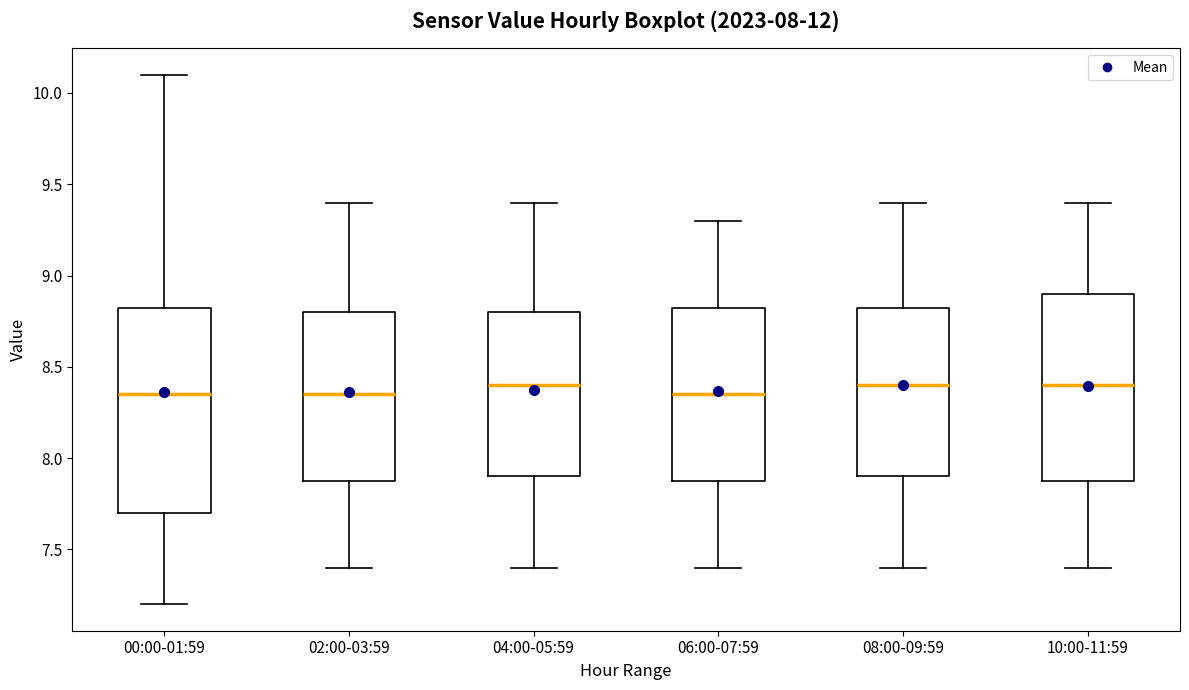

Which box is the tallest, from its lower edge to its upper edge?

00:00-01:59